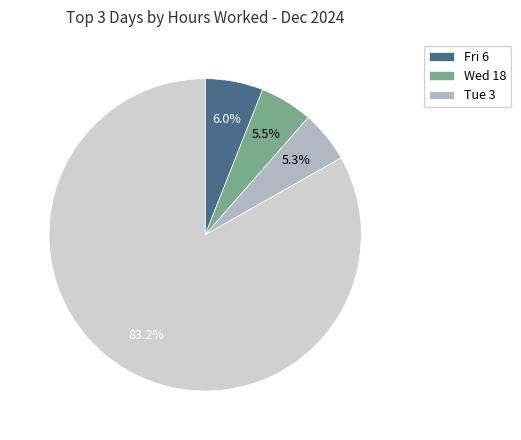

Is there any slice that represents more than half of the pie?

Yes